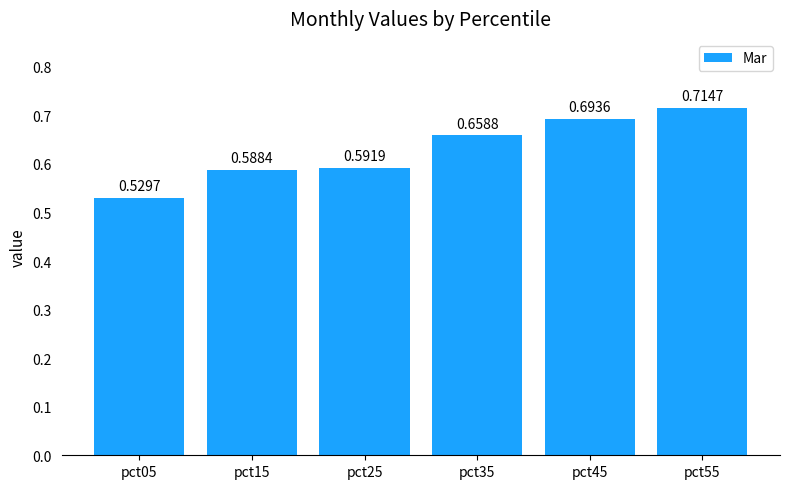

Between pct25 and pct45, which is larger?

pct45